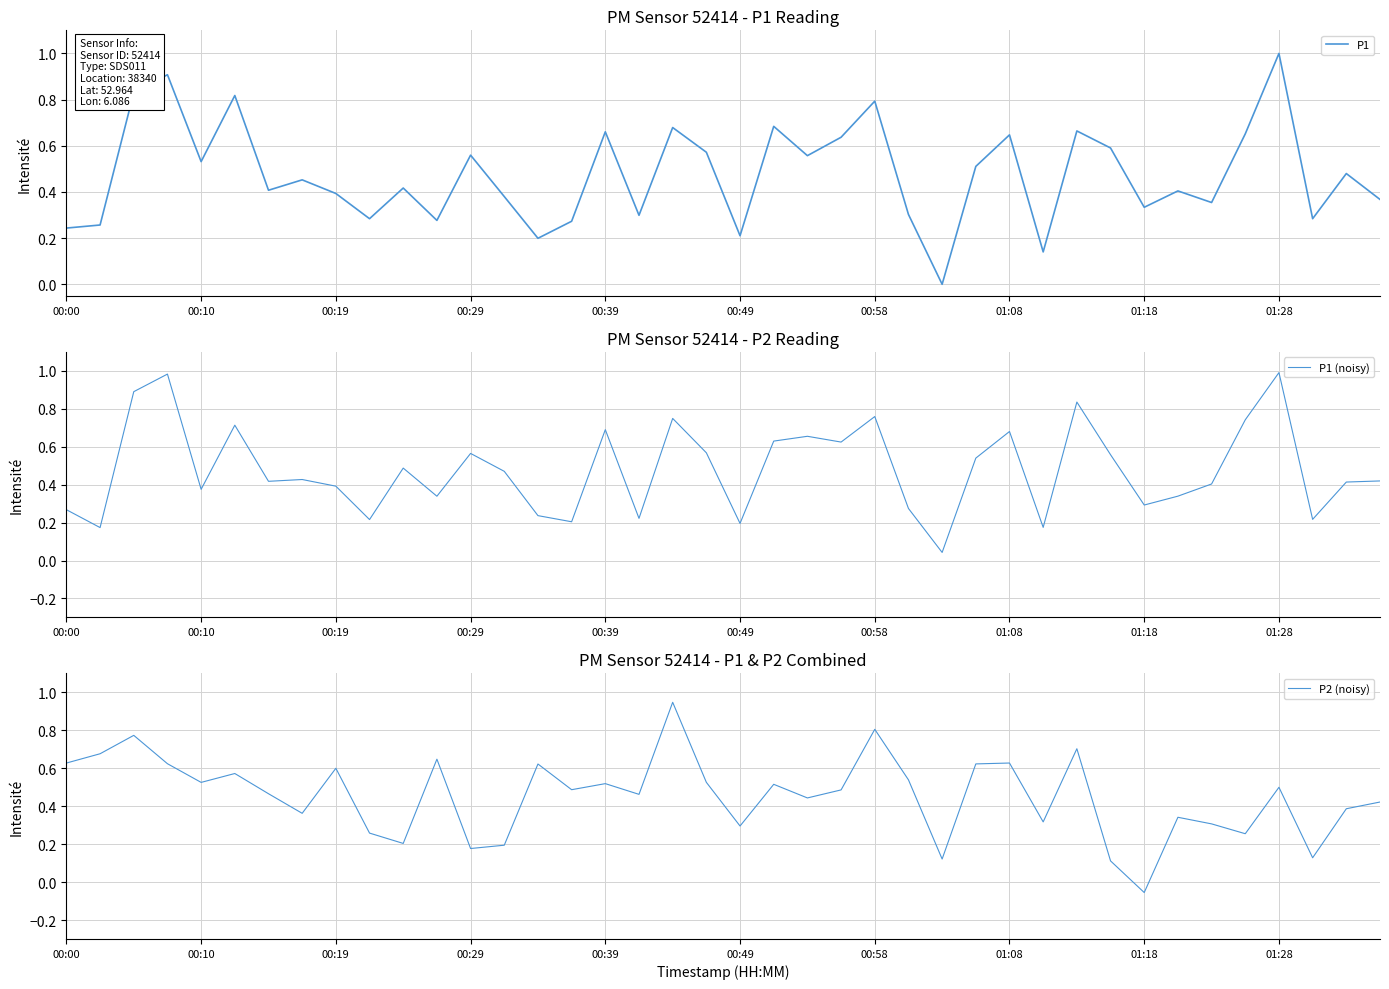

In P1 (noisy), how many points are higher than both neighbors (excluding endpoints)?

12